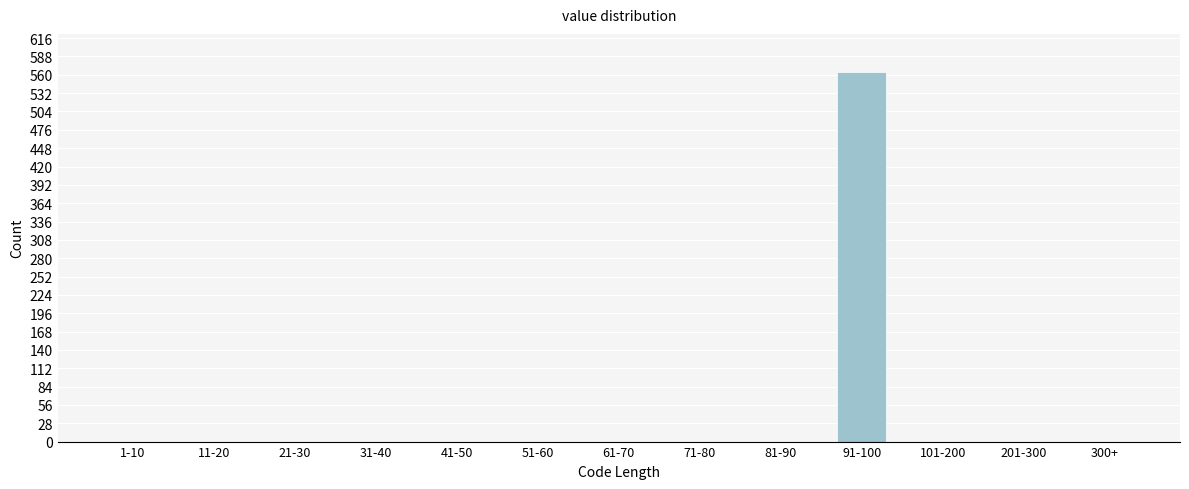

Reading left to right, what are all the values shown in this chart?

1-10=0	11-20=0	21-30=0	31-40=0	41-50=0	51-60=0	61-70=0	71-80=0	81-90=0	91-100=565	101-200=0	201-300=0	300+=0